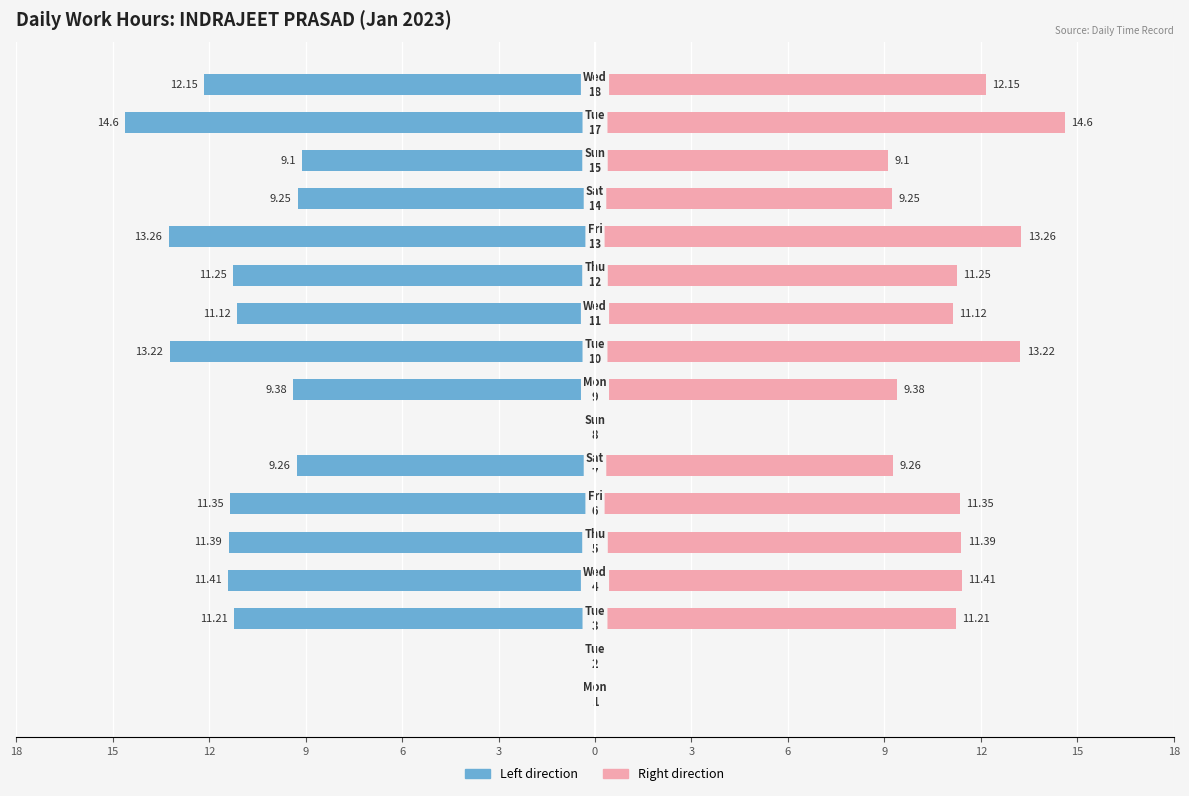

What is the sum of all Low (left/blue) values?

-157.9